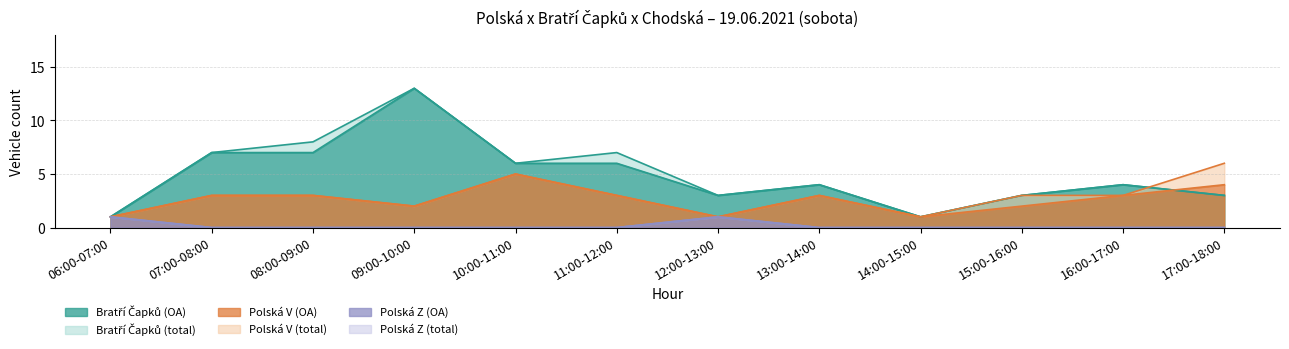

True or false: Polská Z (OA) and Polská V (total) intersect in this chart.

False